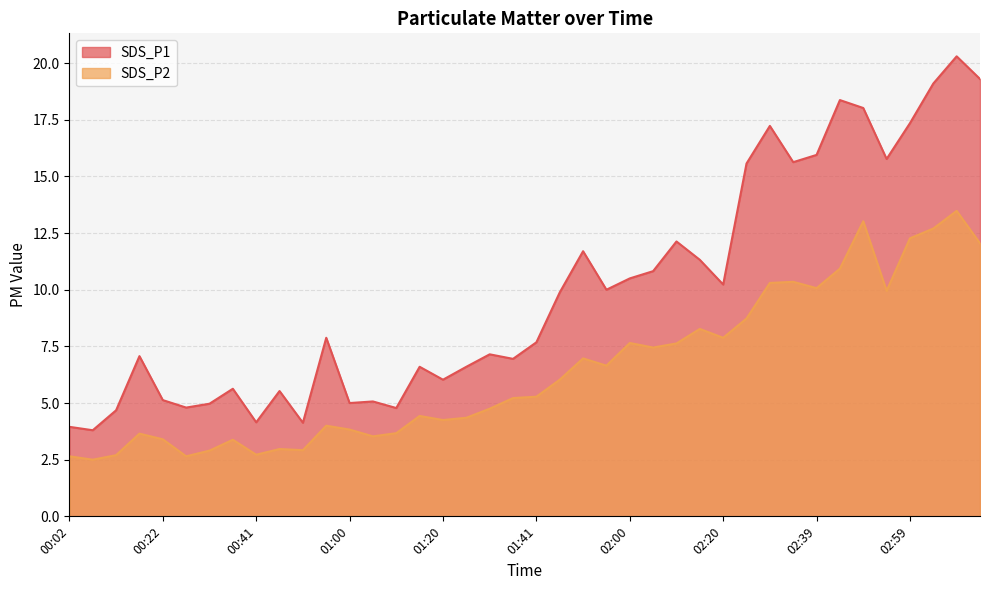

What is the difference between the maximum and minimum values in the SDS_P2 series?

11.0